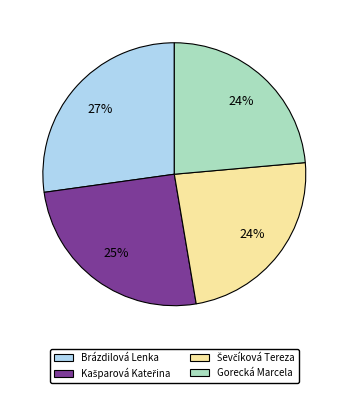

Is it true that Brázdilová Lenka is 27% of the pie?

True